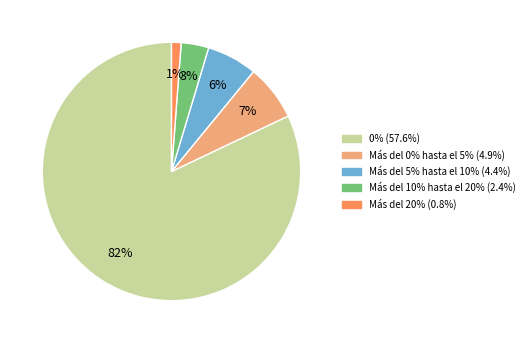

How many segments does this pie chart have?

5